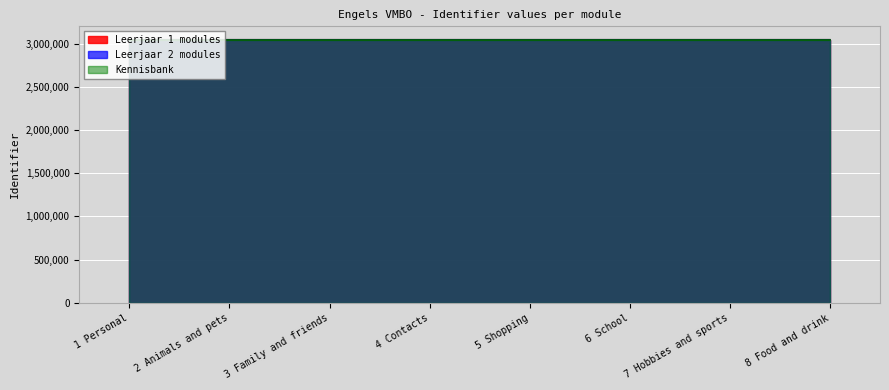

Where is Leerjaar 1 modules nearest to the value 3047381?

4 Contacts